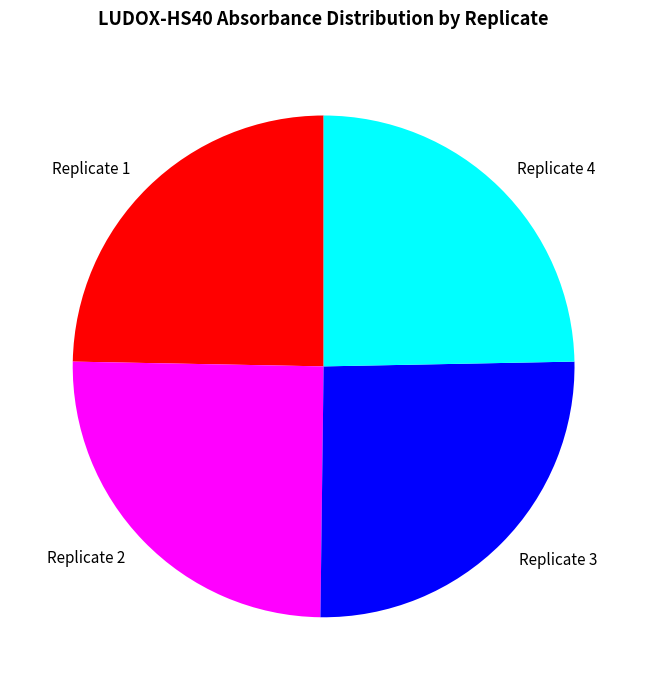

Is there a majority slice in this chart?

No